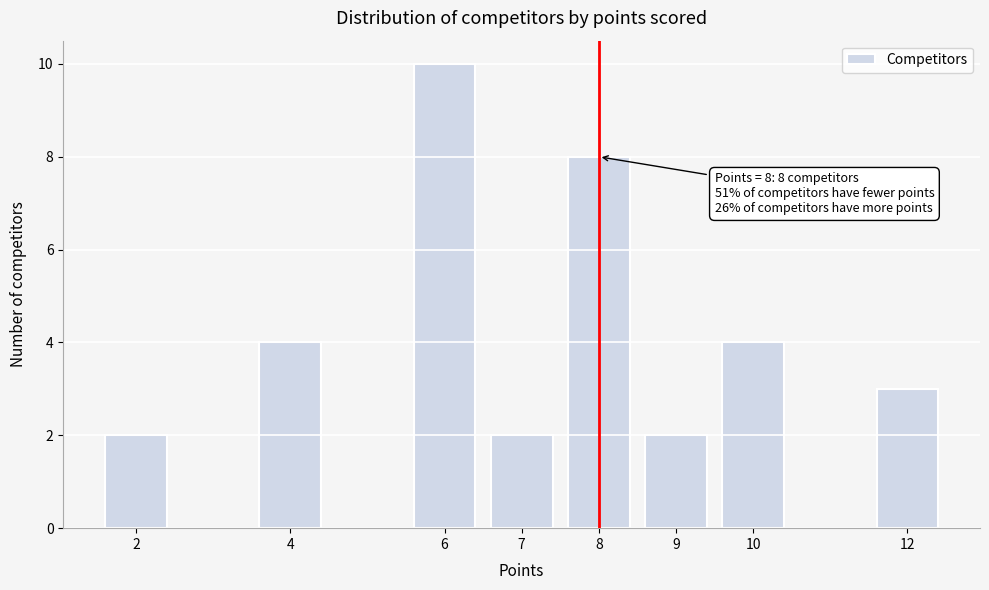

Reading right to left, what are all the values shown in this chart?

12=3	10=4	9=2	8=8	7=2	6=10	4=4	2=2